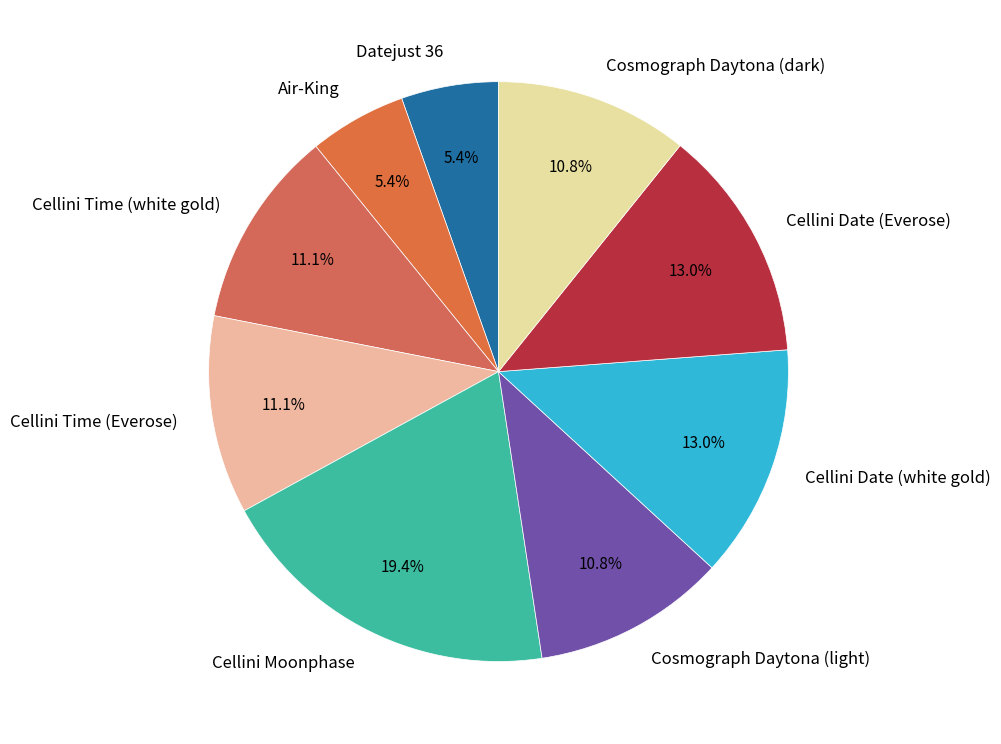

How many segments does this pie chart have?

9